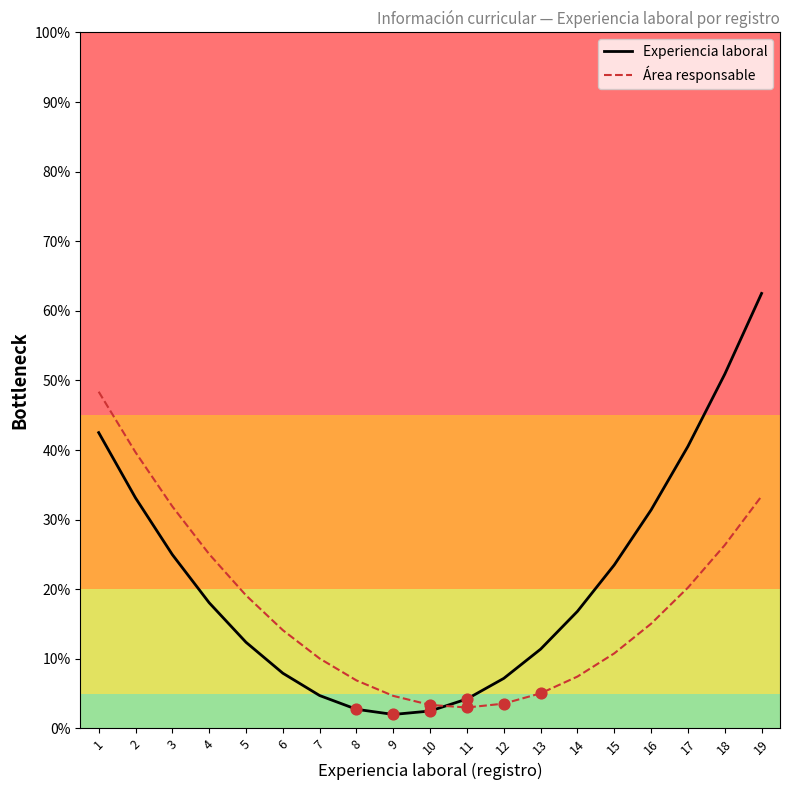

At which category is the sum across all series the highest?

19